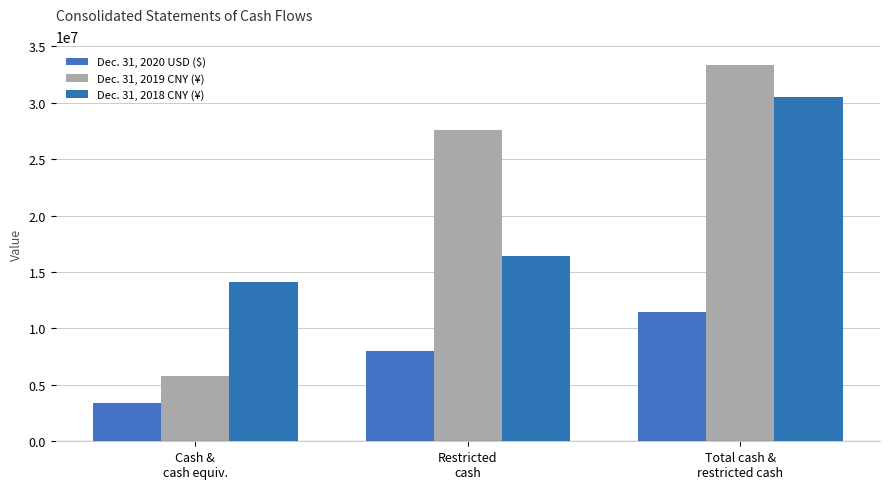

Which label corresponds to the smallest value in the chart?

Cash &
cash equiv.